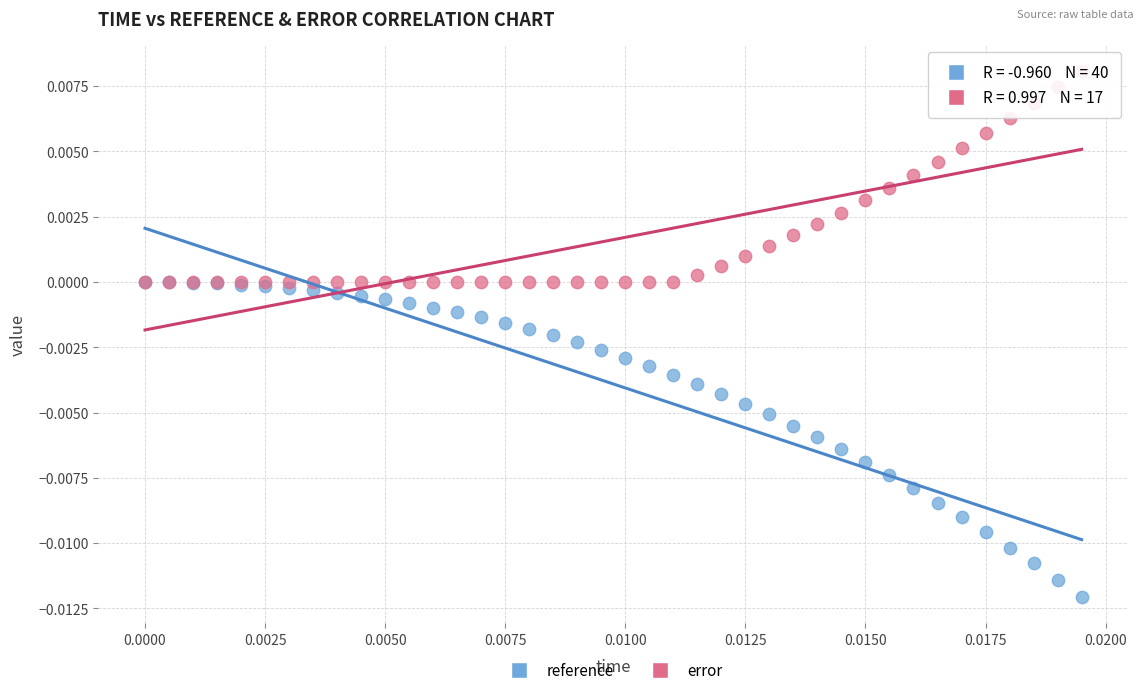

Which series has the widest spread of Y values?

reference